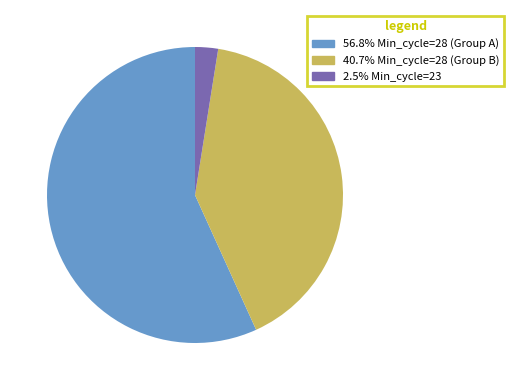

Does any single category account for the majority?

Yes